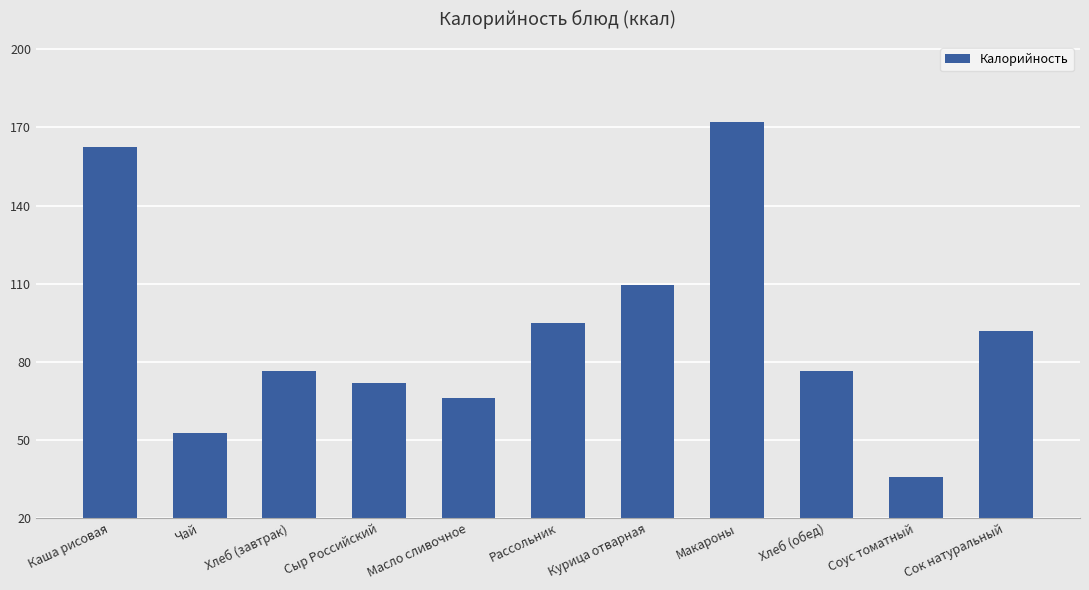

What is the change in value from Сыр Российский to Соус томатный?

-36.1